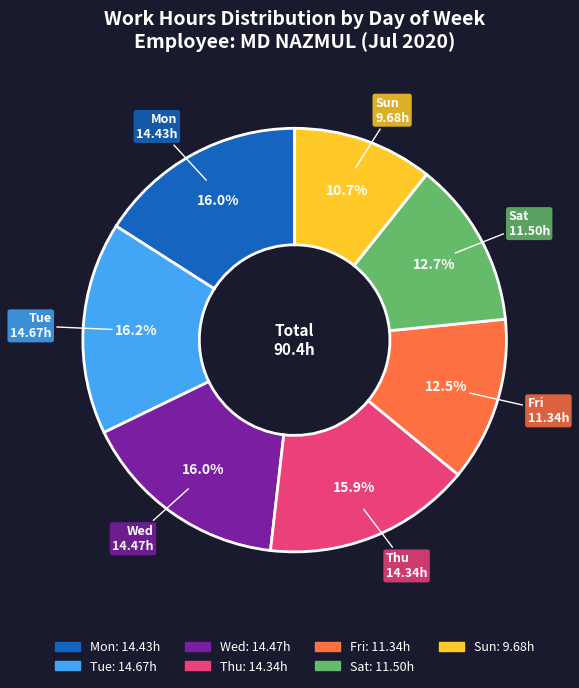

What is the smallest slice in the pie chart?

Sun